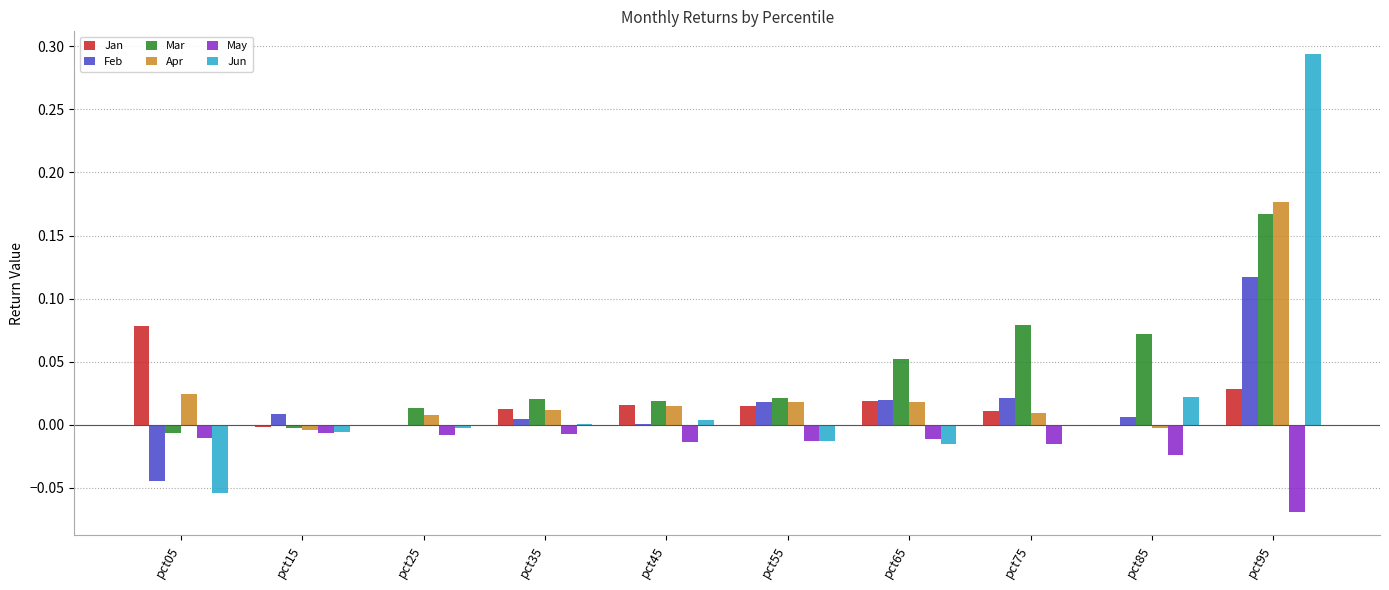

At which category is the sum across all series the highest?

pct95